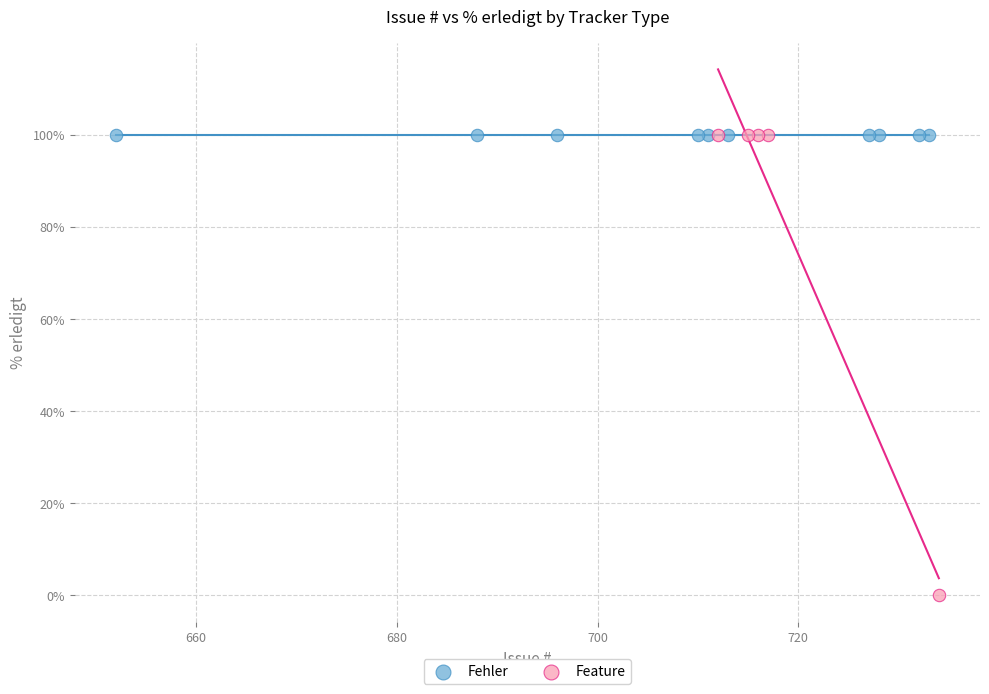

Which series contains the lowest Y value?

Feature